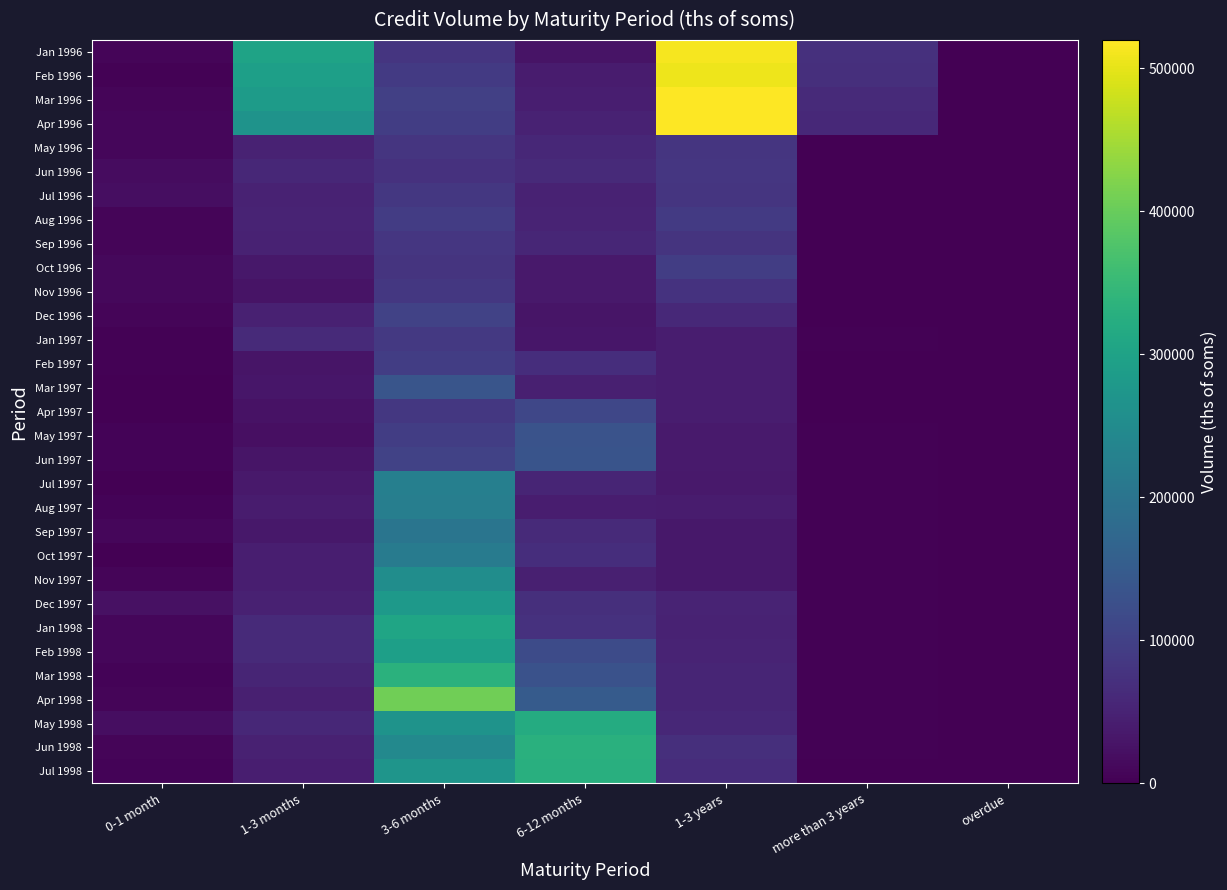

Between 1-3 years and overdue, which is larger?

1-3 years